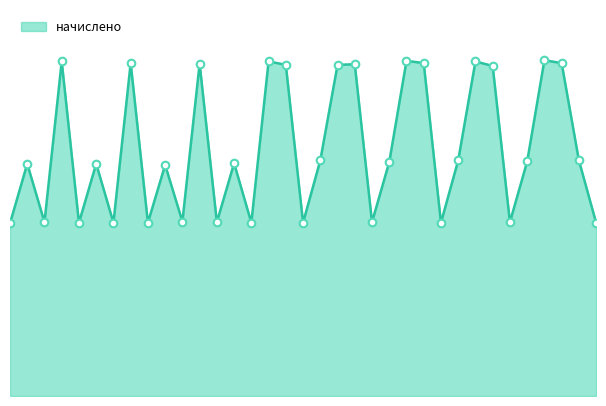

Is this an area chart (filled region under the line)?

Yes